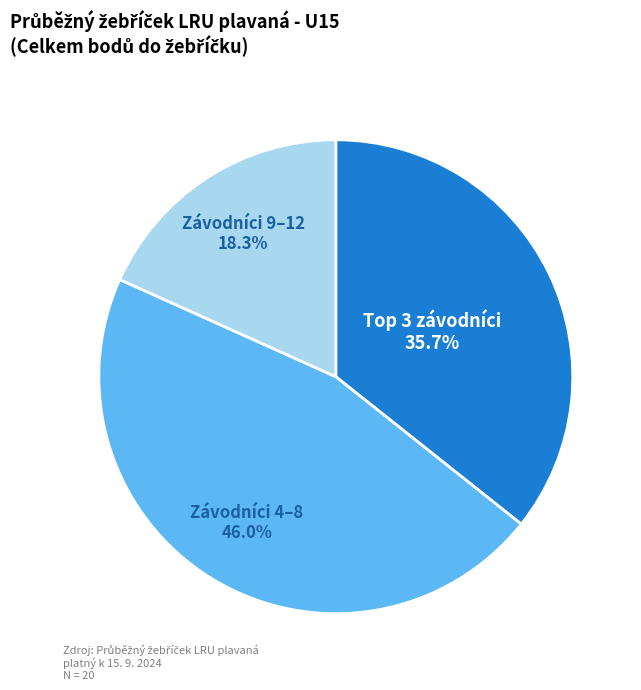

Does any single category account for the majority?

No